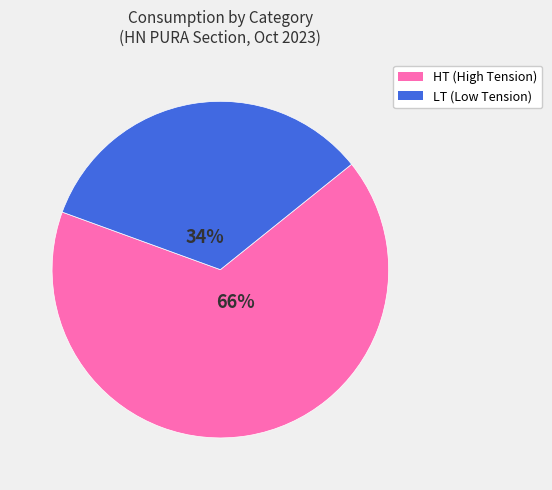

The HT (High Tension) slice represents 66% of the pie. True or false?

True